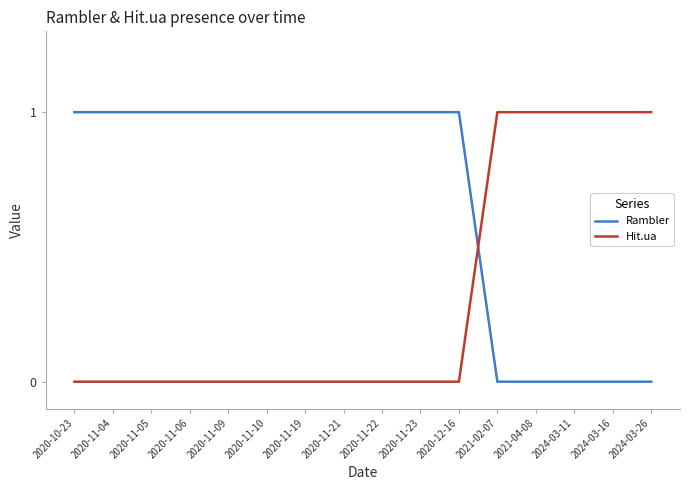

True or false: Hit.ua and Rambler intersect in this chart.

True